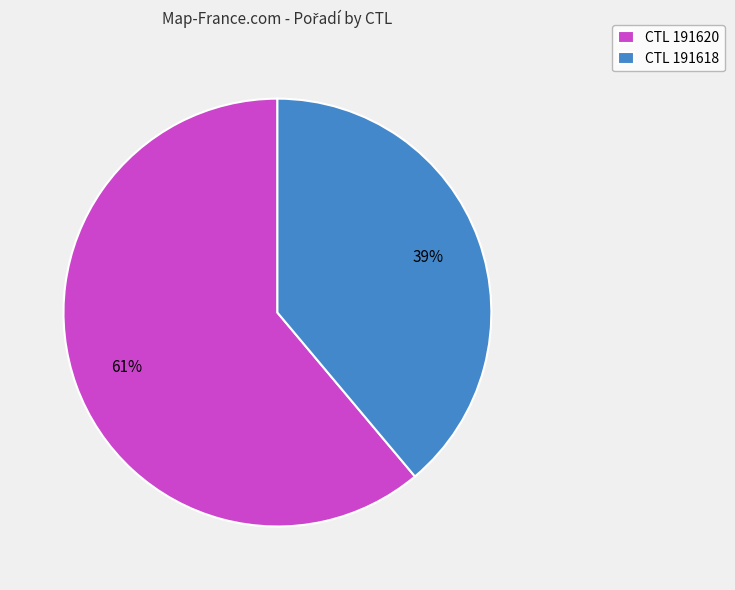

Which category accounts for the majority?

CTL 191620